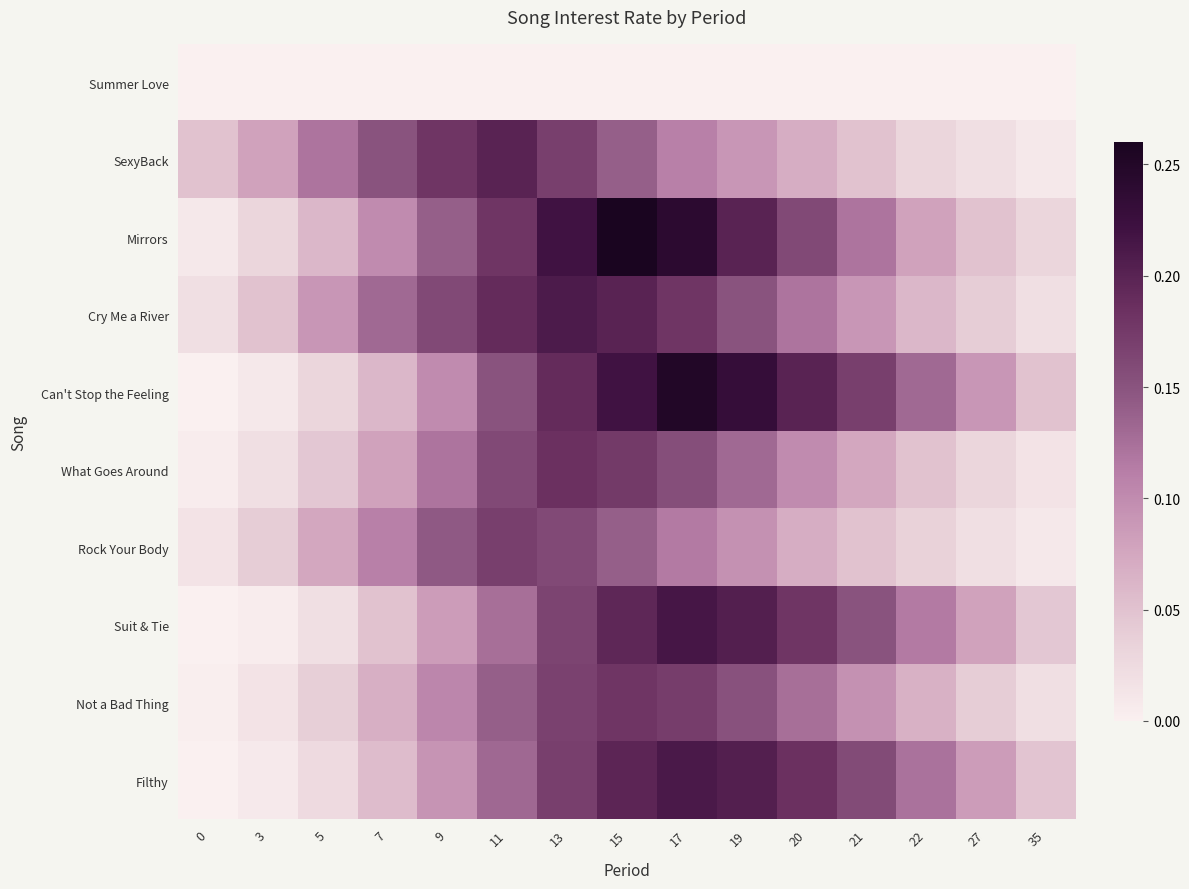

At how many categories does at least one series exceed 0?

15